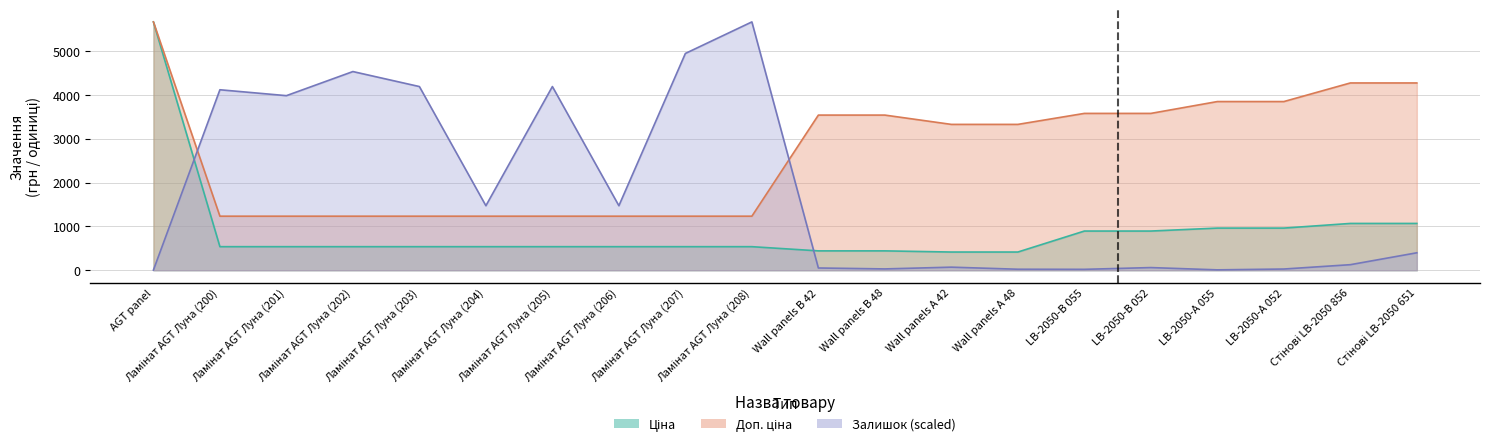

Between Ламінат AGT Луна (203) and LB-2050-A 052, which series saw the biggest shift?

Залишок